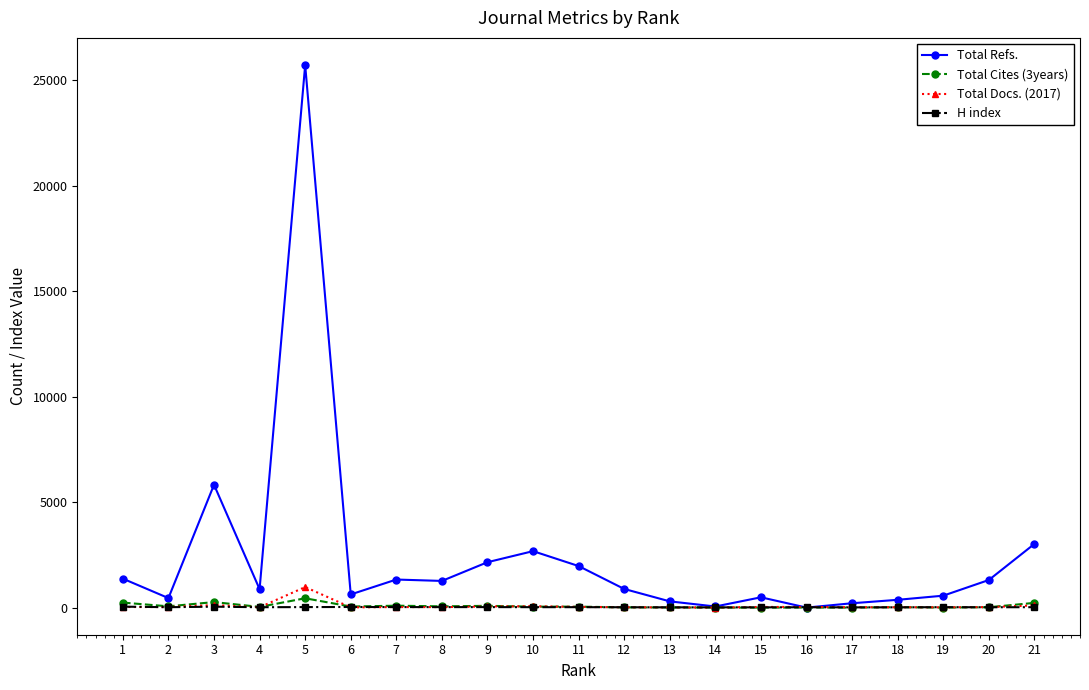

What is the difference between the Total Cites (3years) values at 7 and 8?

31